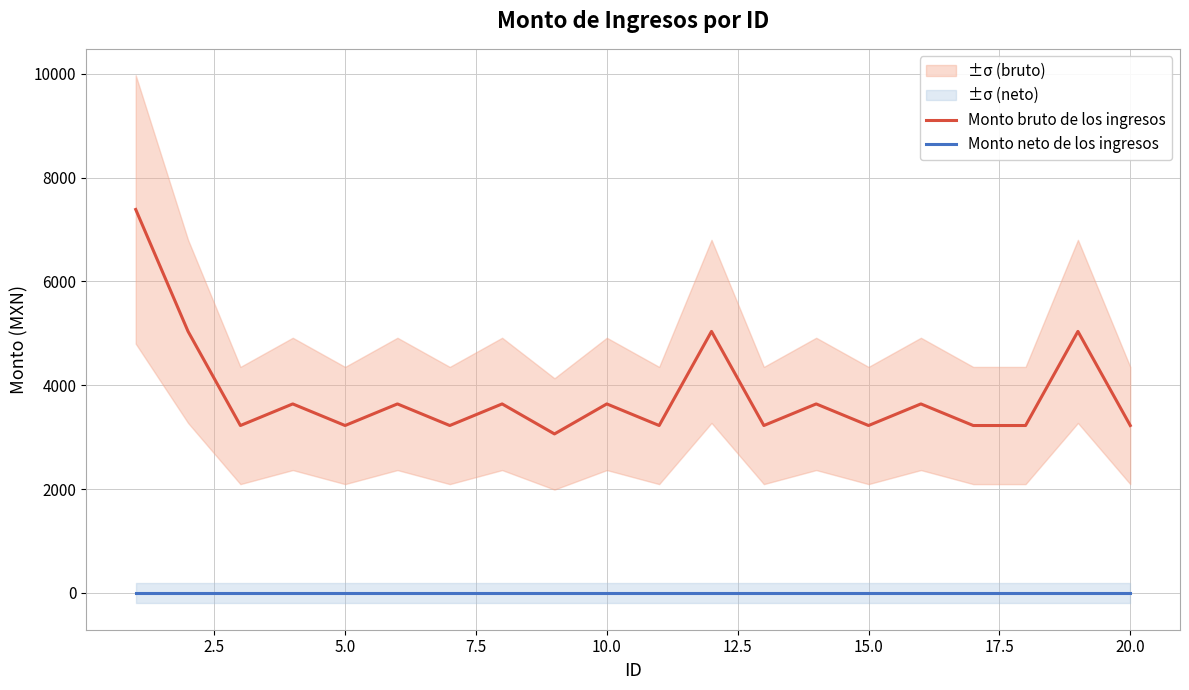

What is the sum of all Monto bruto de los ingresos values?

76435